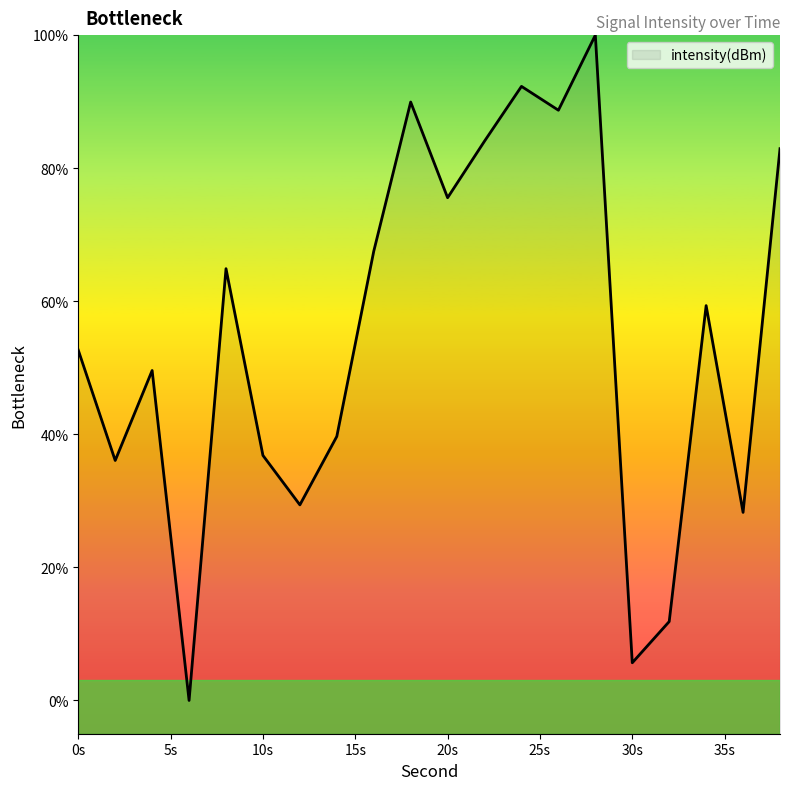

What is the greatest value displayed?

100.0